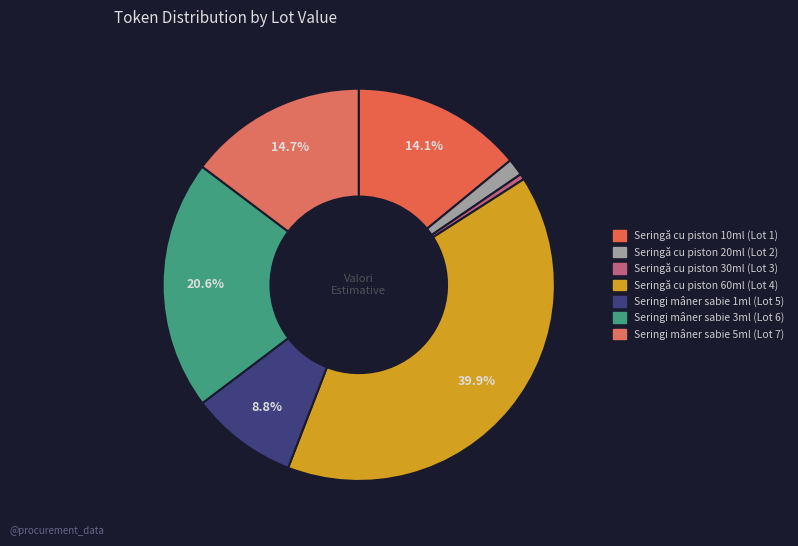

How many segments does this pie chart have?

7